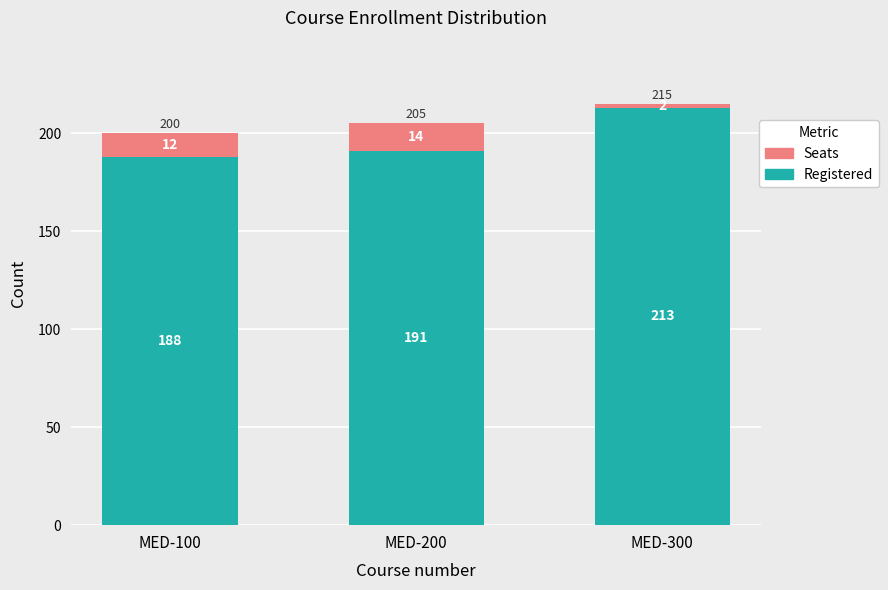

Reading right to left, list the values for the Registered series.

213	191	188